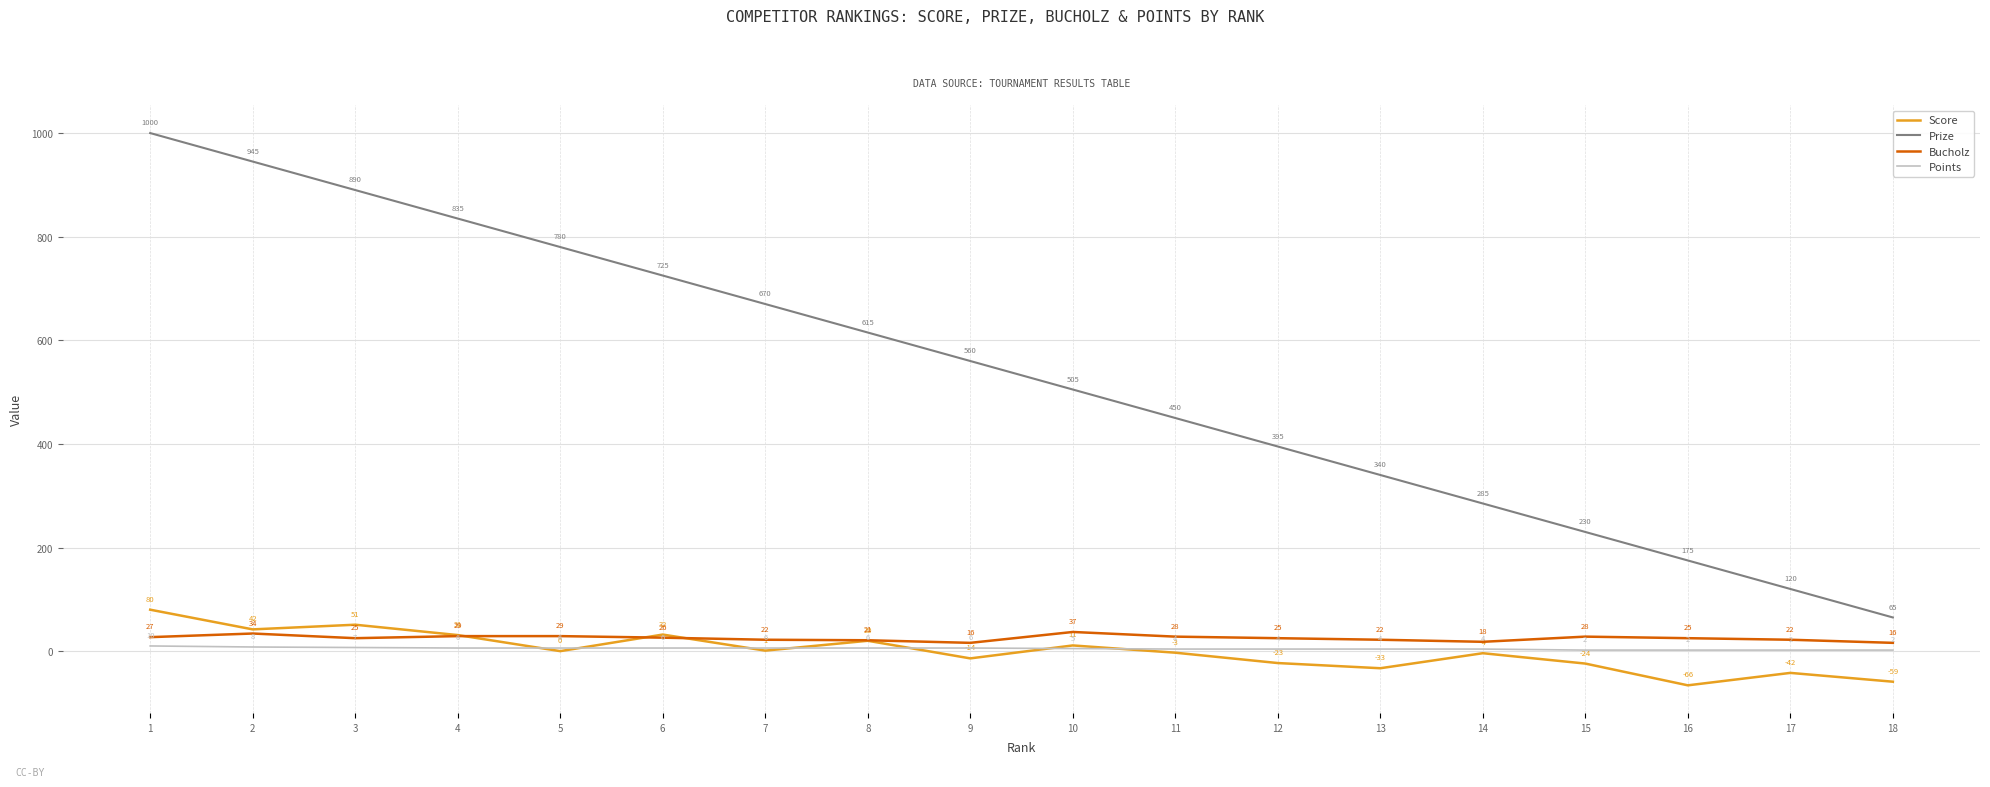

What is the sum of all Points values?

90